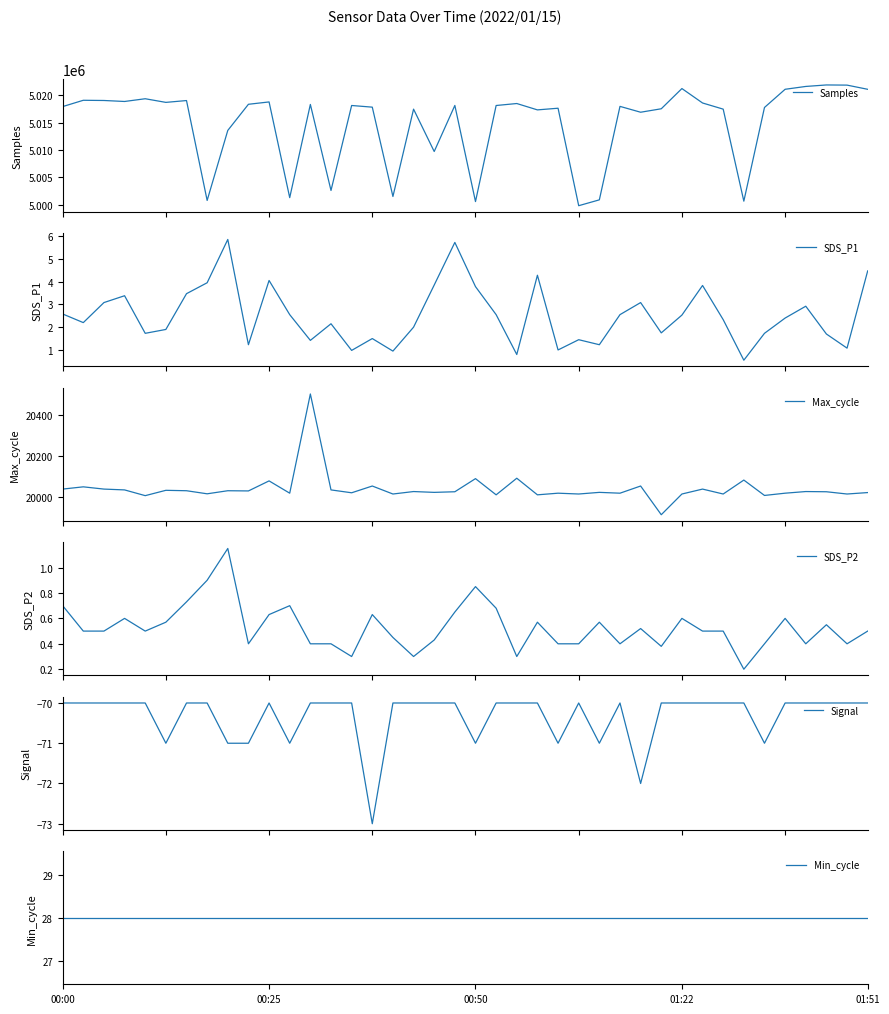

Where does the SDS_P1 series first go above 2?

00:00